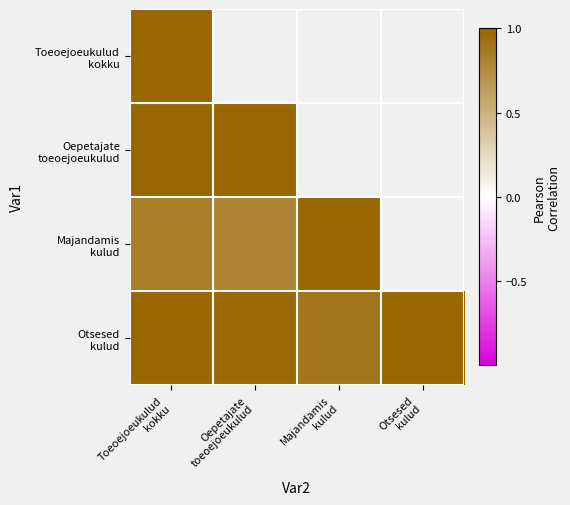

At which category is the sum across all series the highest?

Toeoejoeukulud
kokku